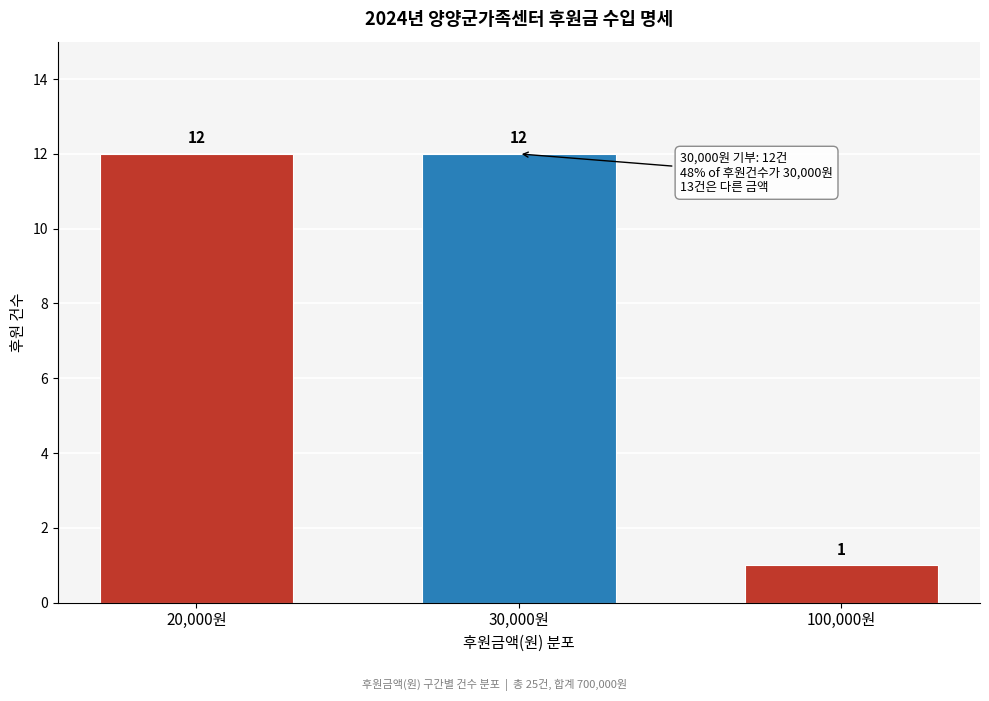

Reading right to left, what are all the values shown in this chart?

1	12	12